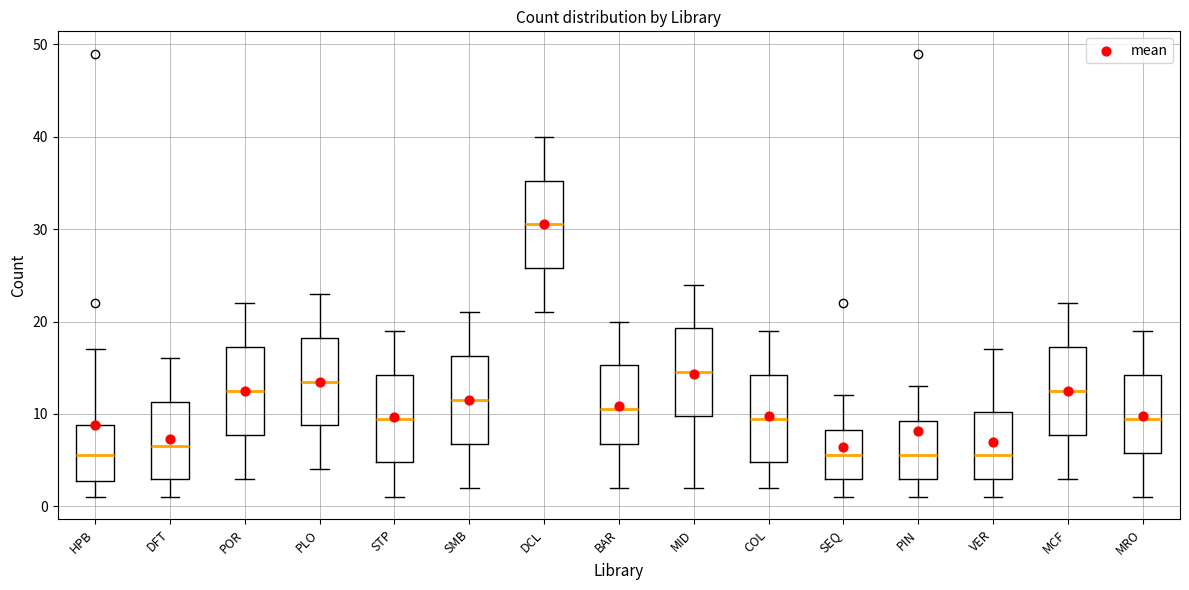

Where is the lower edge of the box for POR on the y-axis? The values are not printed on the chart, so give them approximately, as read against the axis.

8